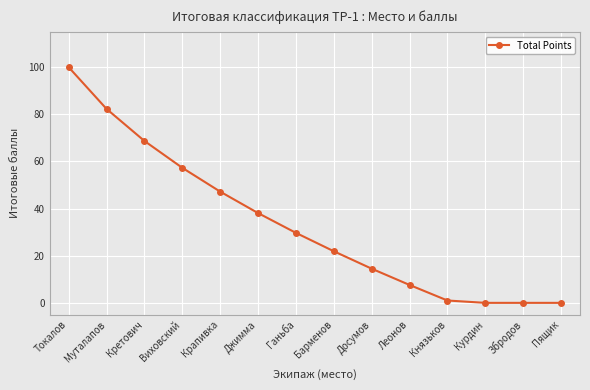

The chart shows a value of 100.0 at Токалов. True or false?

True